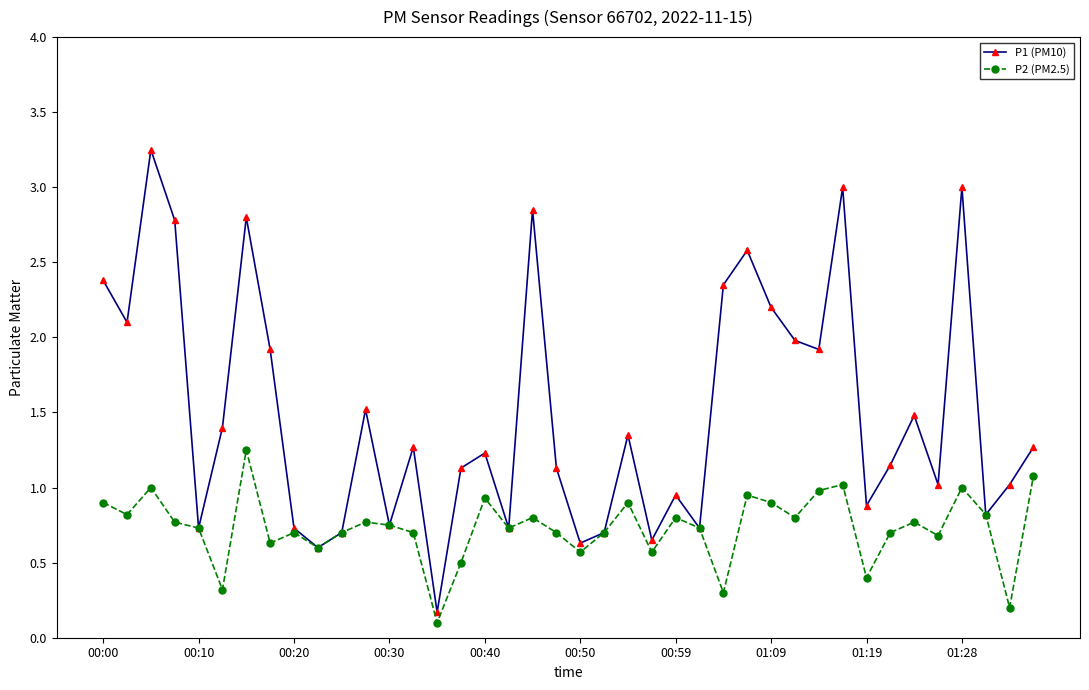

Which series has the widest spread of values?

P1 (PM10)